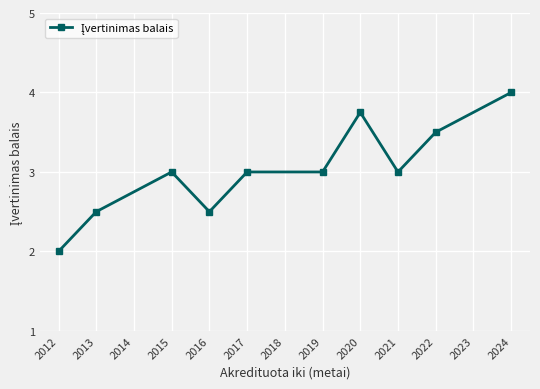

What is the difference between the values at 2022 and 2016?

1.0